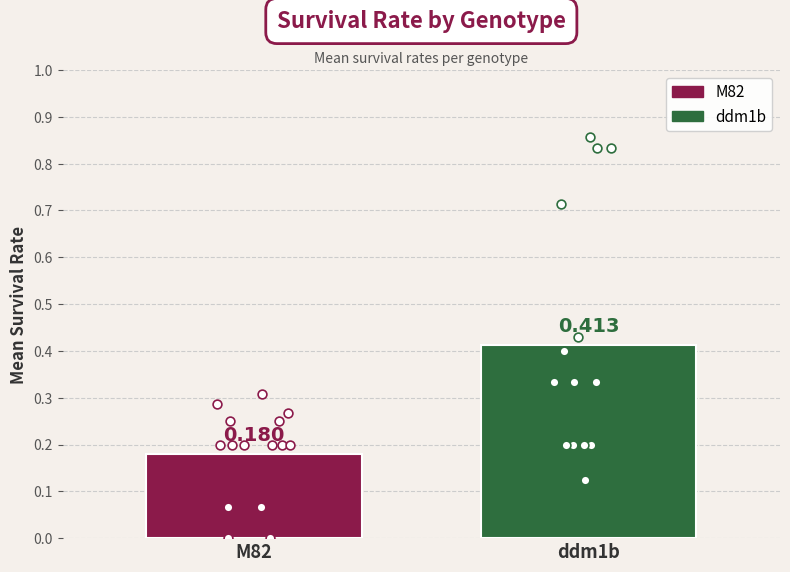

Which series has the largest Y range (max minus min)?

ddm1b